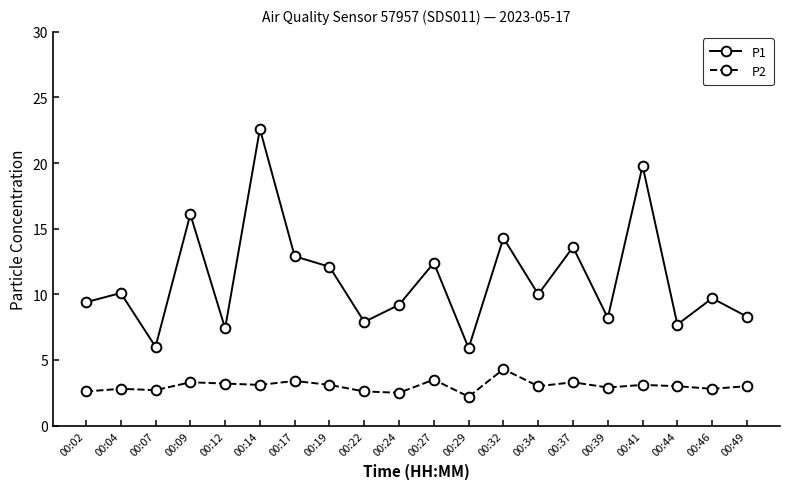

At how many categories does at least one series exceed 9?

13